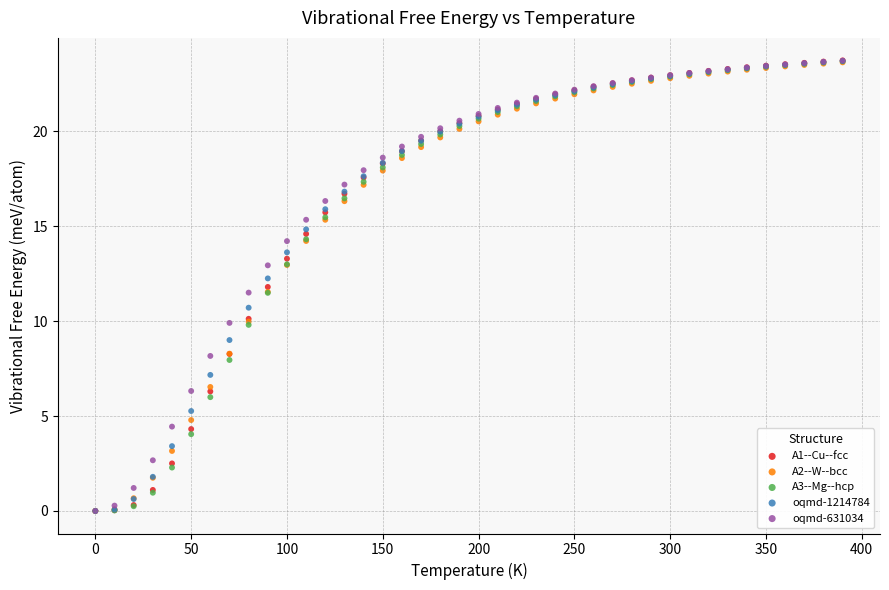

What are all the series names shown in the legend?

A1--Cu--fcc, A2--W--bcc, A3--Mg--hcp, oqmd-1214784, oqmd-631034